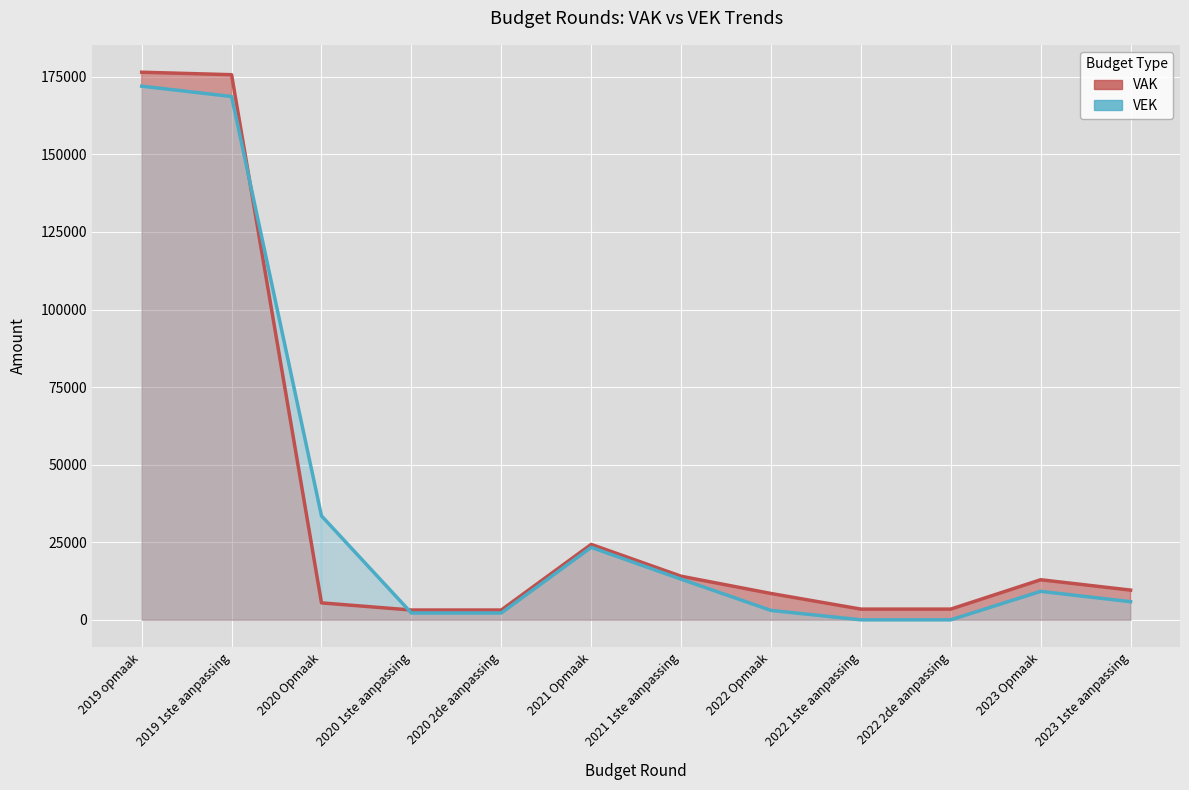

At which category is the sum across all series the highest?

2019 opmaak